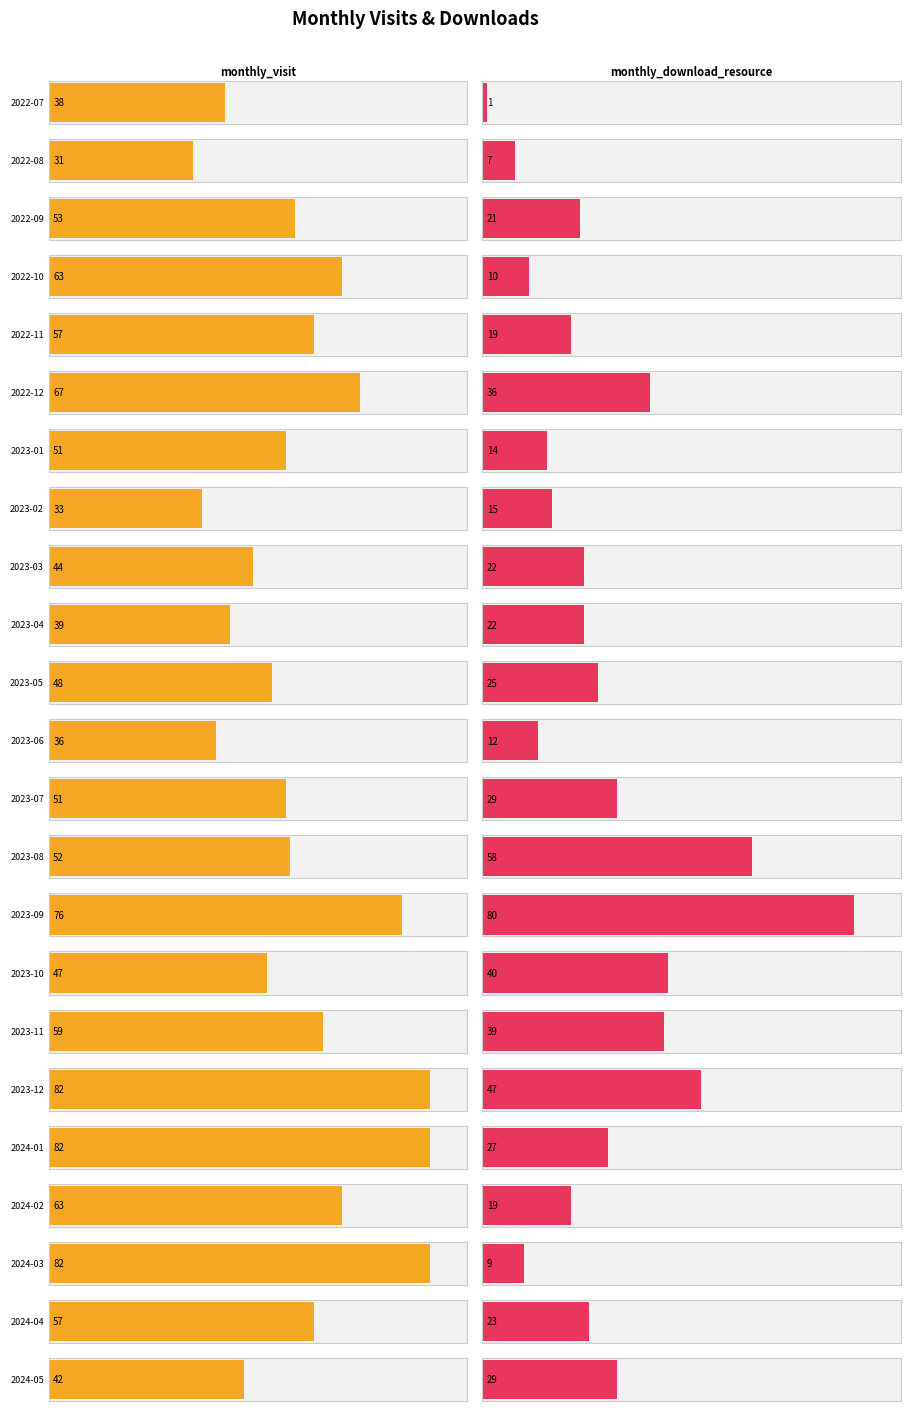

What value does the monthly_download_resource series have at 2023-01?

14